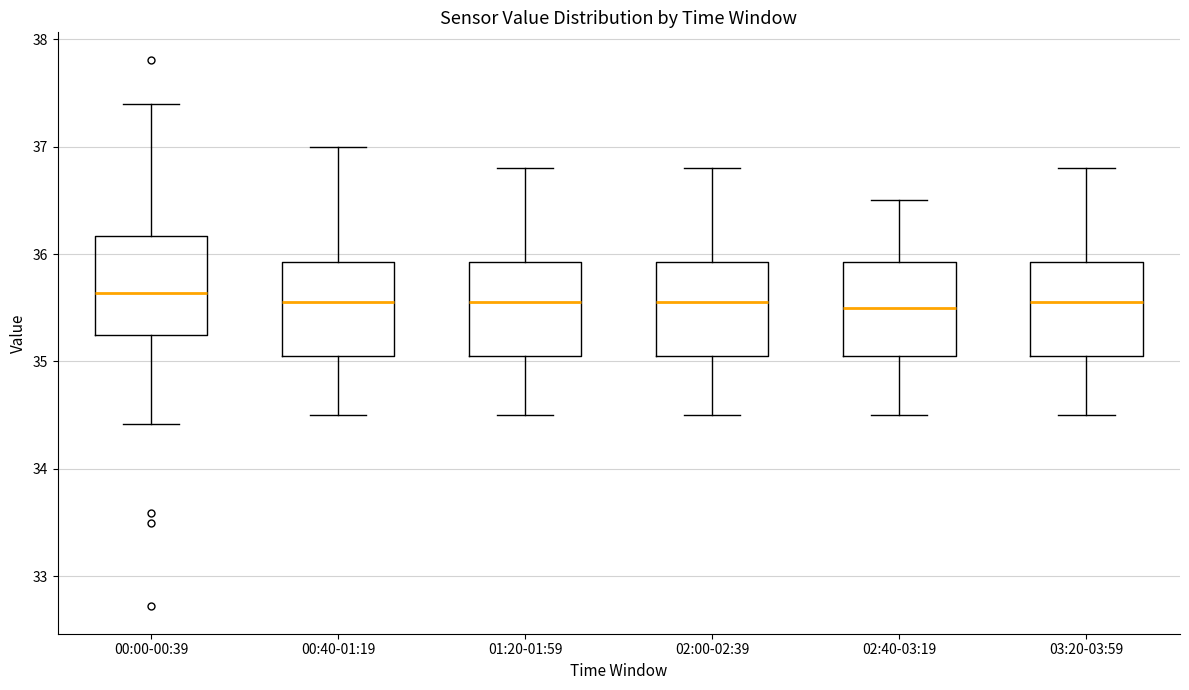

Where does the median line of the box for 02:00-02:39 sit on the y-axis? The values are not printed on the chart, so give them approximately, as read against the axis.

35.6